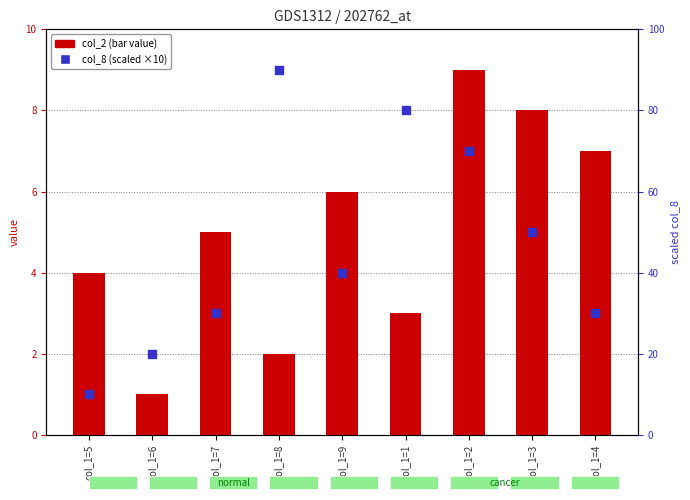

Which series contains the highest Y value?

col_8 (scatter)